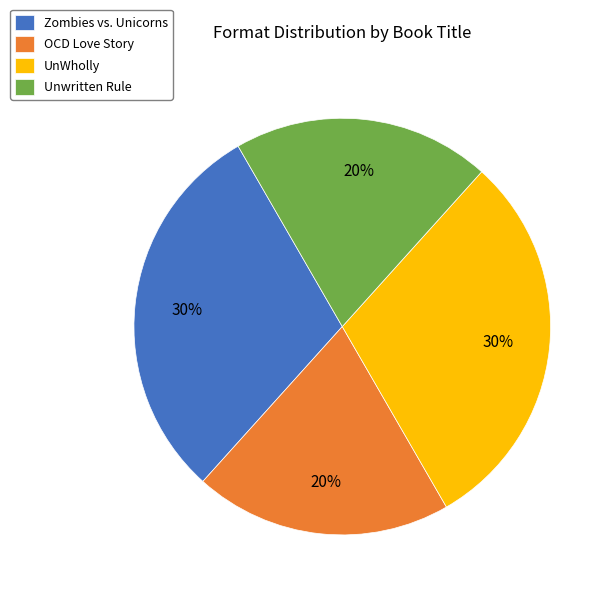

Is it true that Zombies vs. Unicorns is 30% of the pie?

True